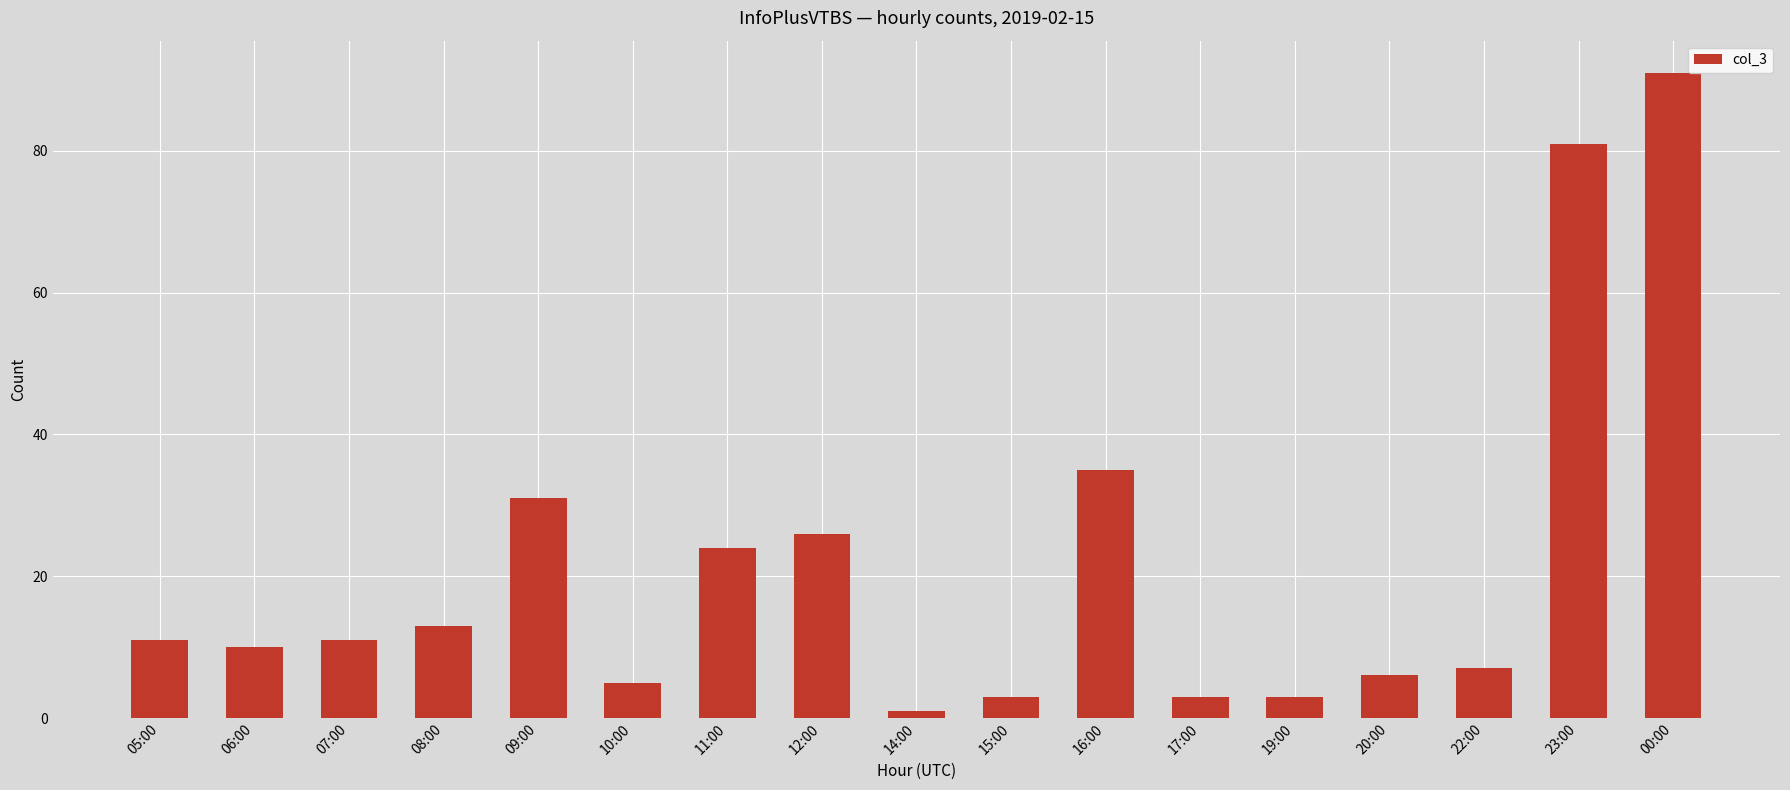

Reading left to right, transcribe all the data shown in this chart.

11	10	11	13	31	5	24	26	1	3	35	3	3	6	7	81	91